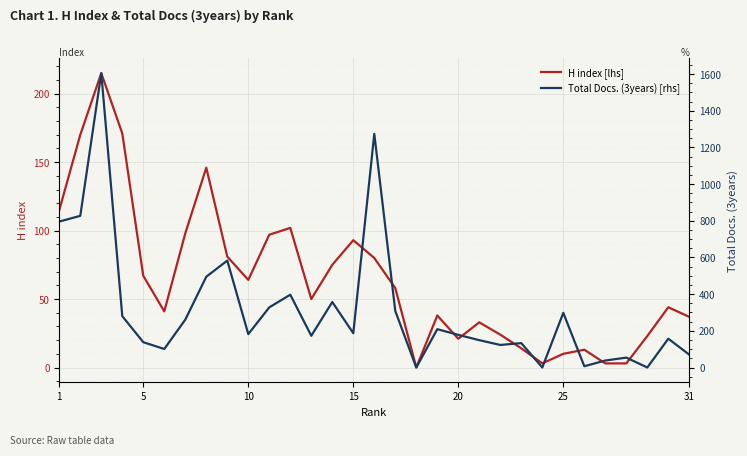

Is it true that H index [lhs] equals 37 at 31?

True